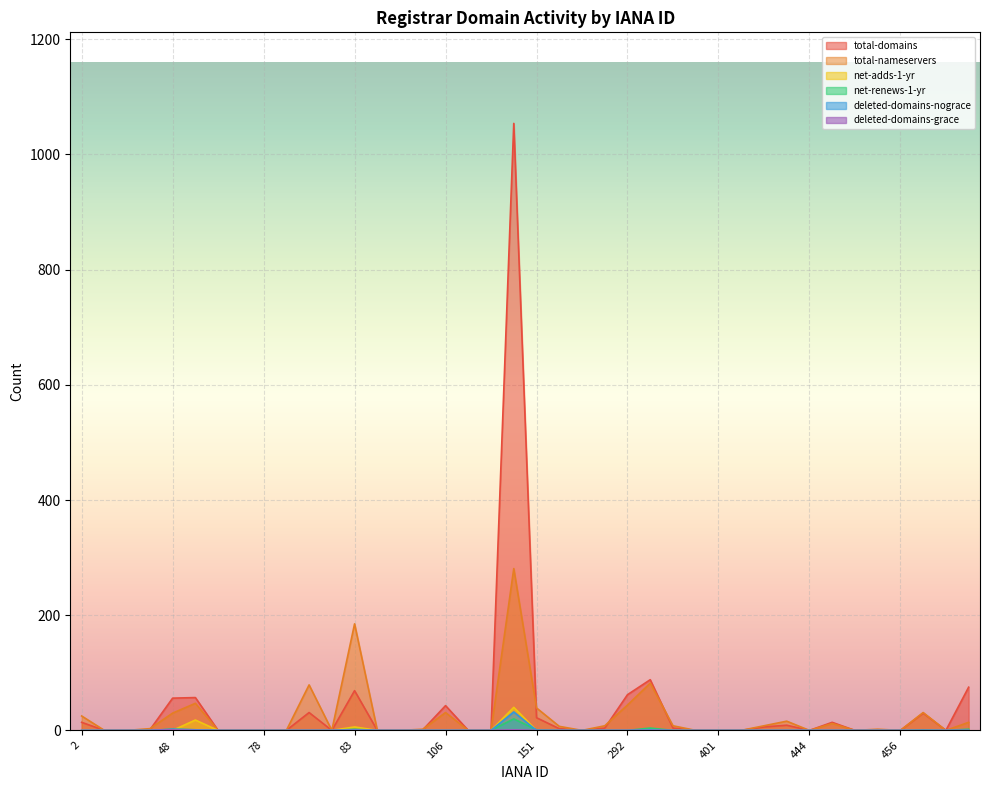

Is it true that net-adds-1-yr equals 15 at 291?

False